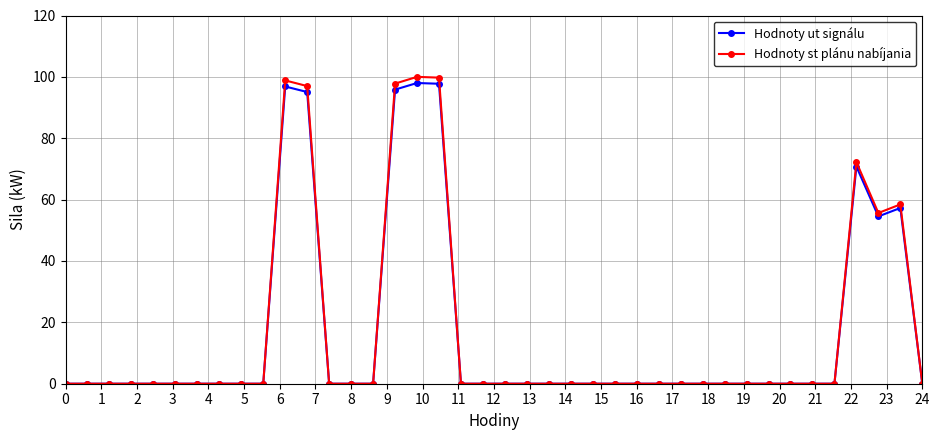

Which series has the largest range (max minus min)?

Hodnoty st plánu nabíjania